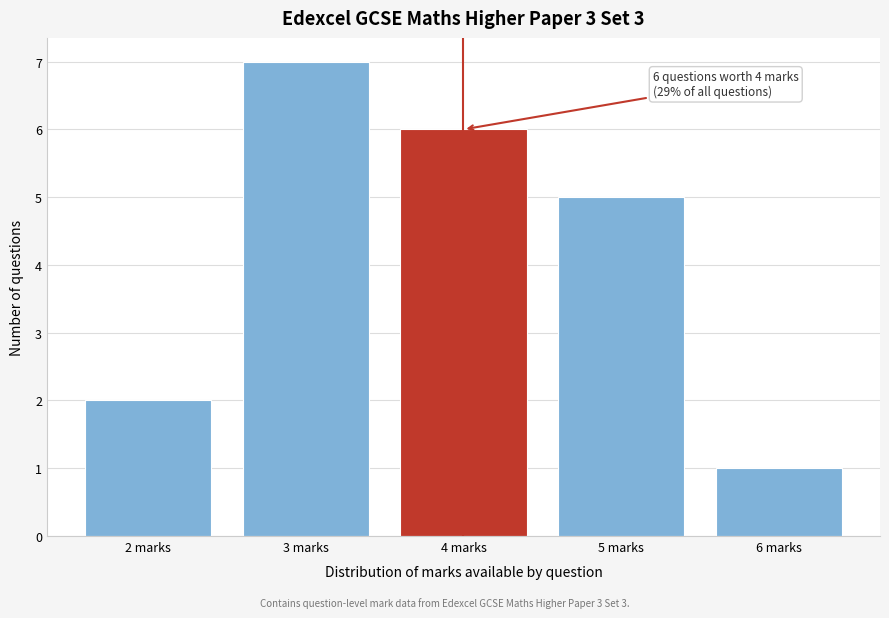

Reading left to right, what are all the values shown in this chart?

2 marks=2	3 marks=7	4 marks=6	5 marks=5	6 marks=1